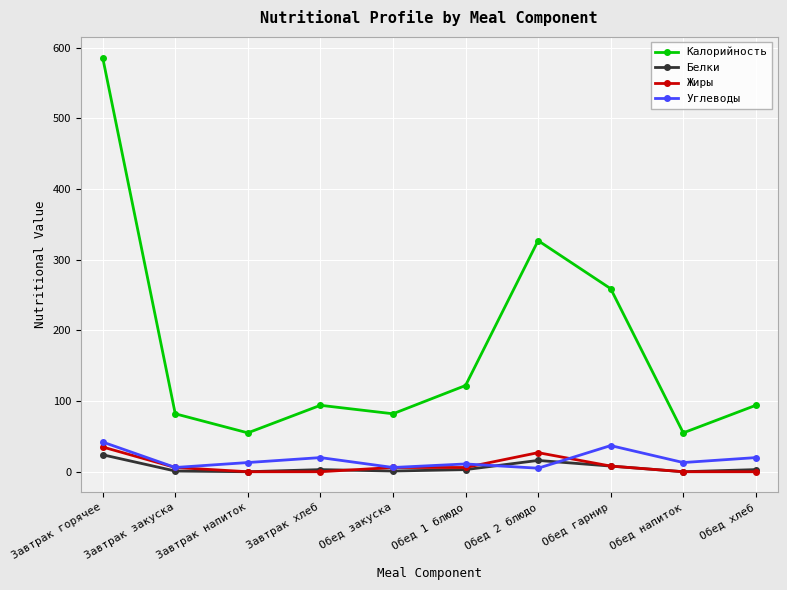

List the series in order of their peak value, lowest first.

Белки, Жиры, Углеводы, Калорийность